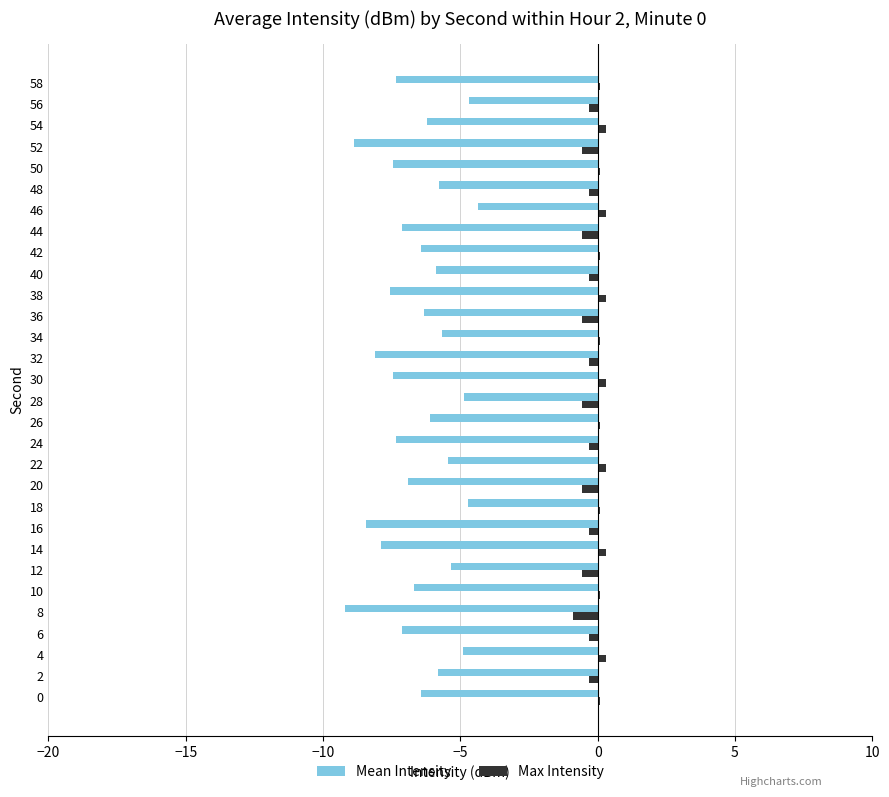

What is the sum of the Max Intensity values at 24 and 10?

-0.2